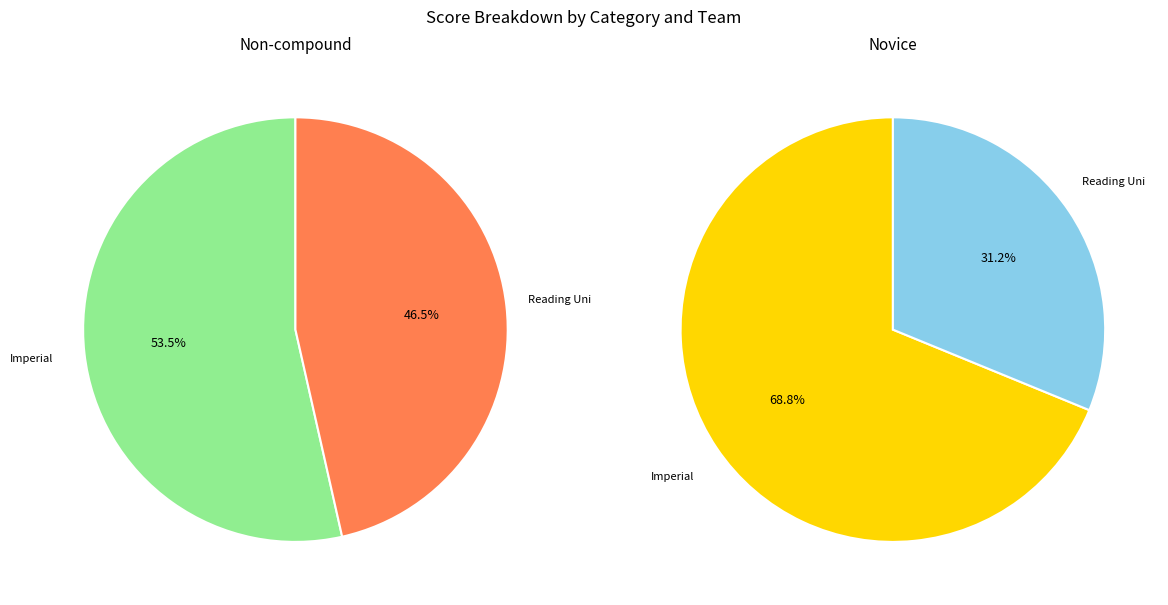

Does any single category account for the majority?

Yes